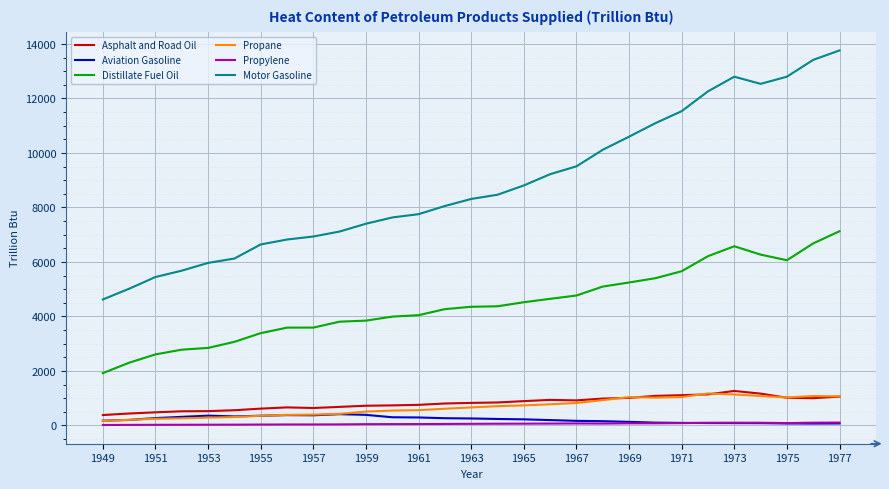

Does the chart have visible grid lines?

Yes